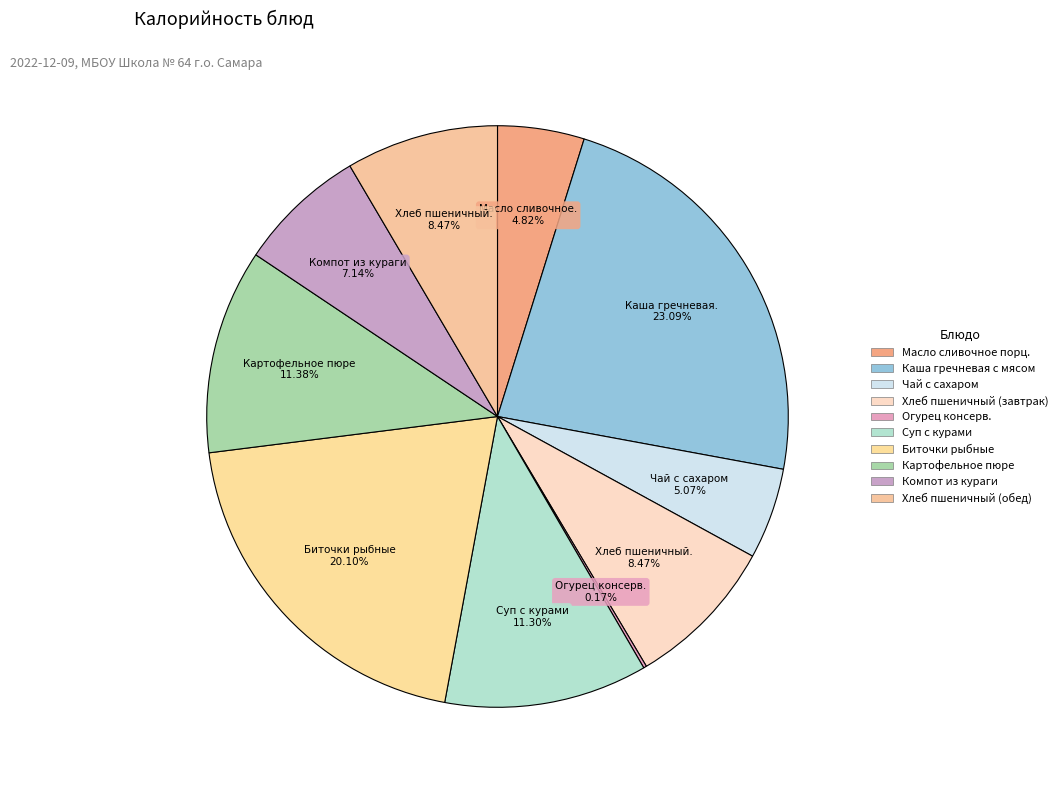

Is there any slice that represents more than half of the pie?

No